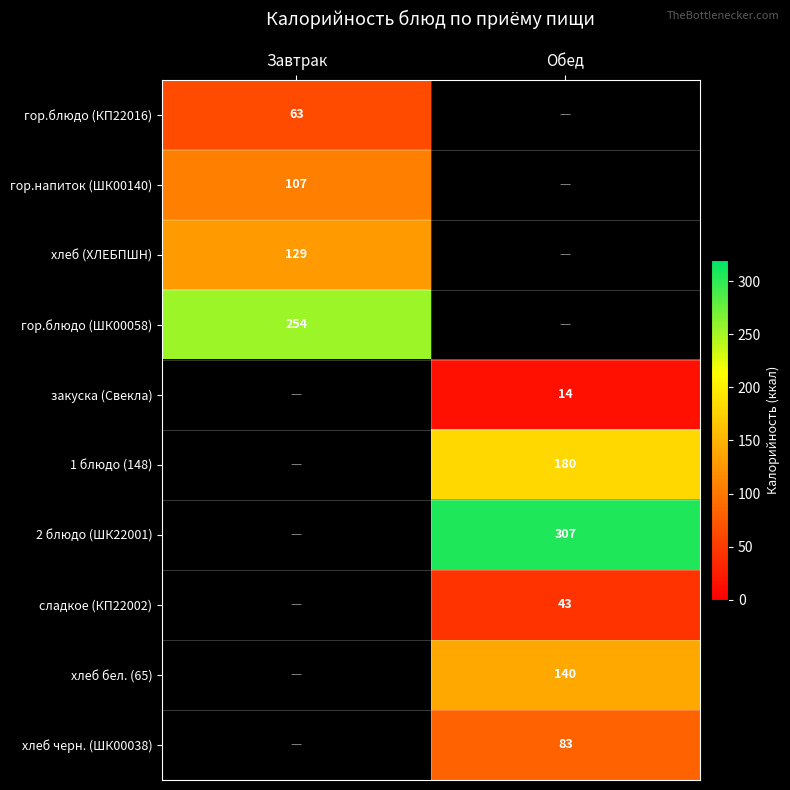

The value of 2 блюдо (ШК22001) at Обед is 198. True or false?

False